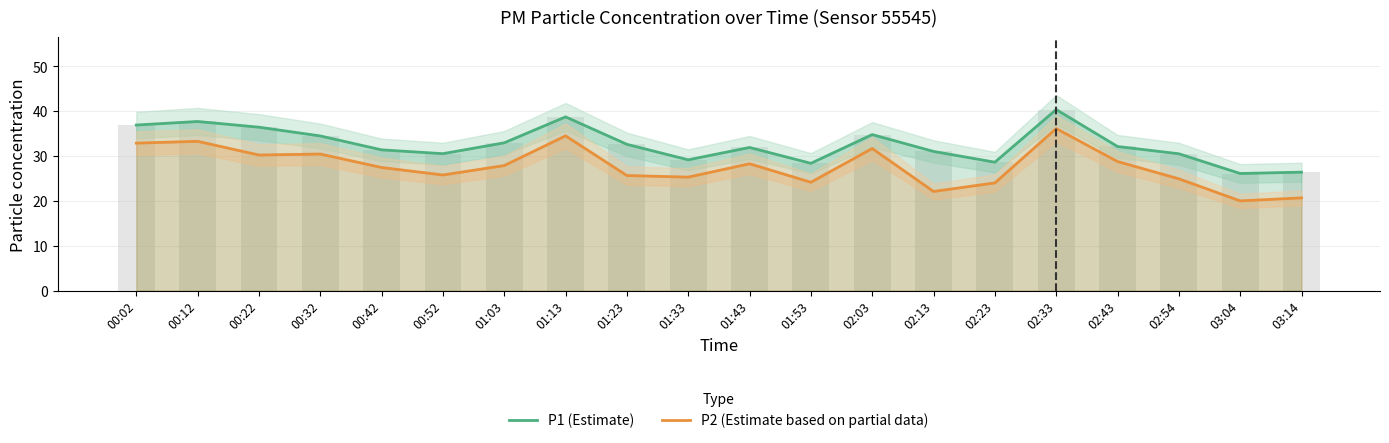

Between 02:54 and 00:32, which is larger?

00:32